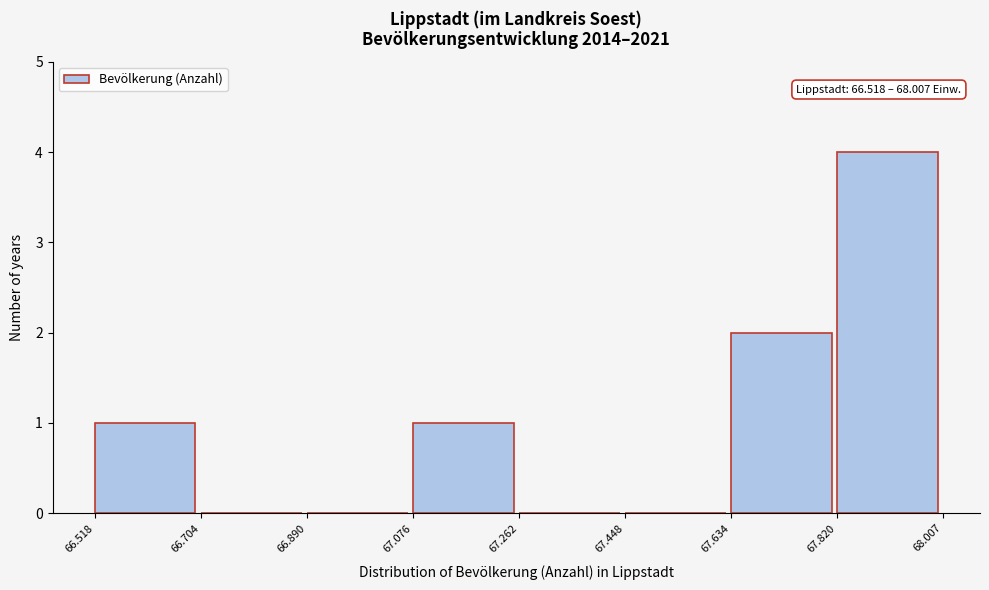

Reading right to left, list all the values displayed in this chart.

67.820=4	67.634=2	67.448=0	67.262=0	67.076=1	66.890=0	66.704=0	66.518=1